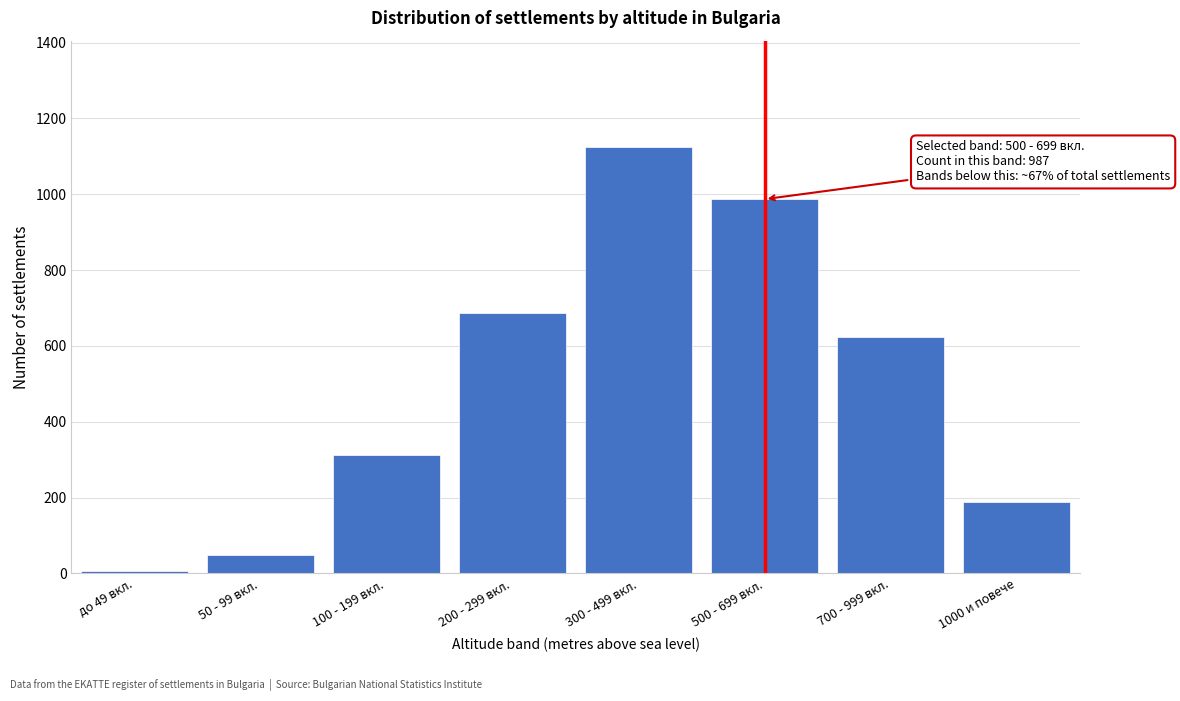

Reading left to right, what are all the values shown in this chart?

до 49 вкл.=5	50 - 99 вкл.=48	100 - 199 вкл.=312	200 - 299 вкл.=687	300 - 499 вкл.=1124	500 - 699 вкл.=987	700 - 999 вкл.=623	1000 и повече=189